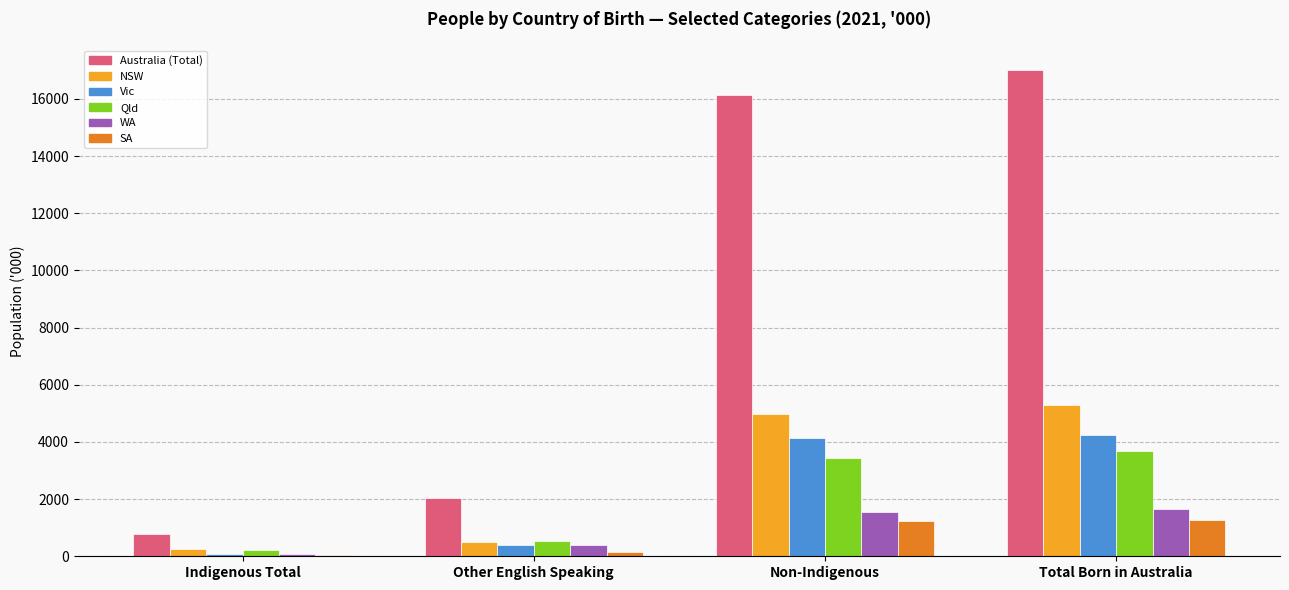

At which category is the sum across all series the highest?

Total Born in Australia